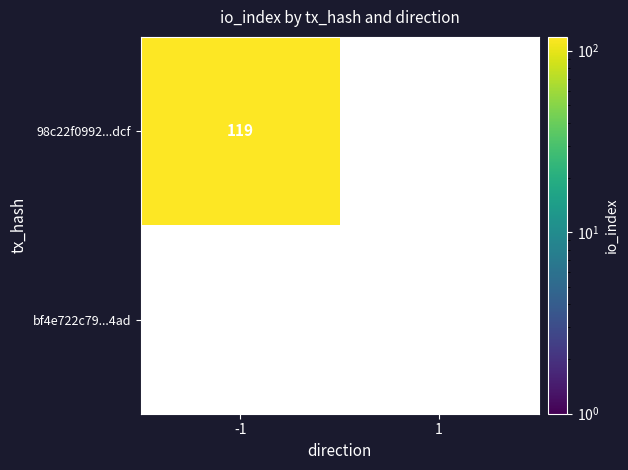

At how many categories does at least one series exceed 91?

1